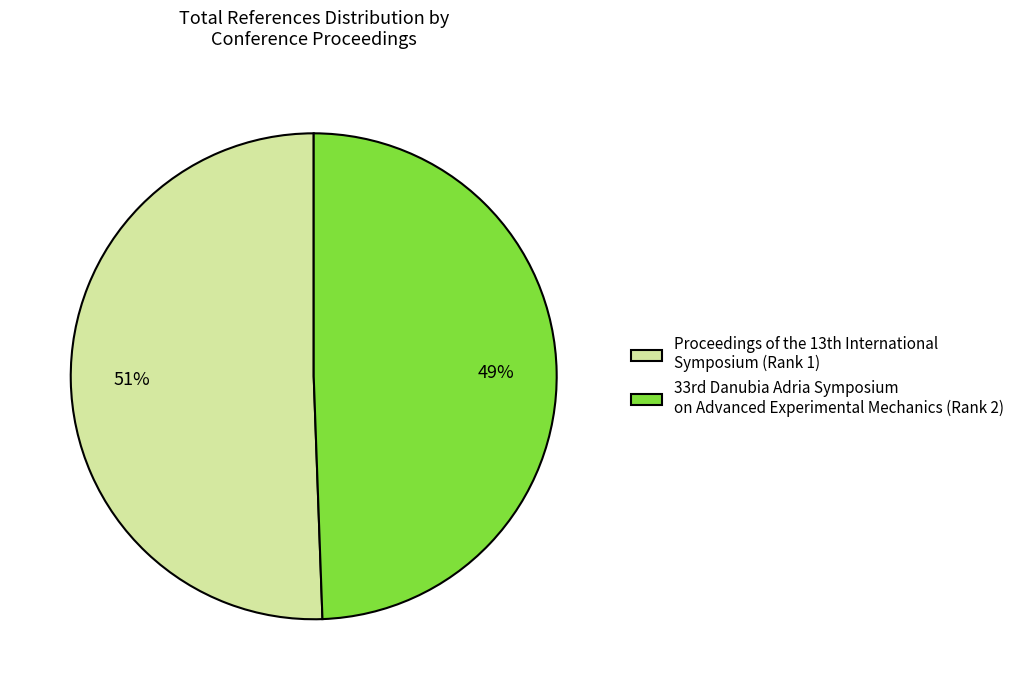

Which category has the biggest portion of the pie?

Proceedings of the 13th International Symposium (Rank 1)